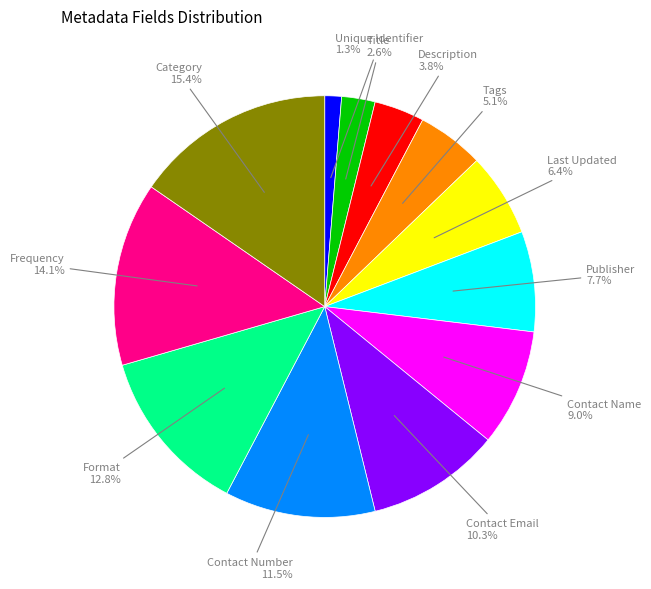

What is the smallest slice in the pie chart?

Unique Identifier